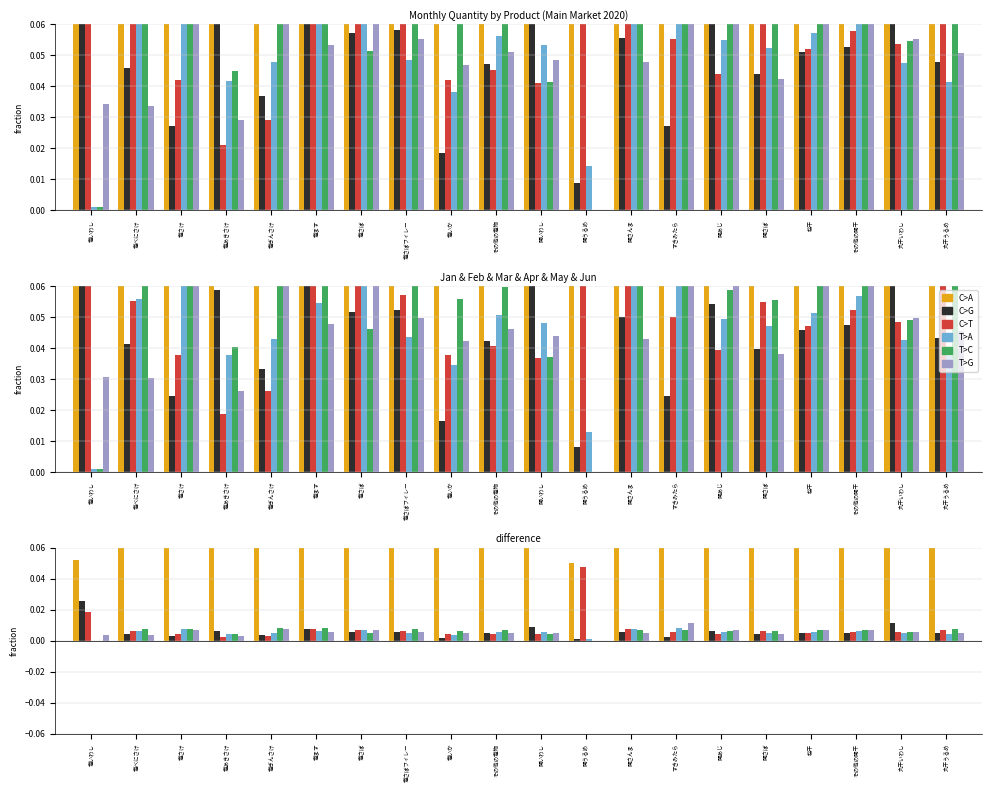

What is the label of the 1st bar from the right?

丸干うるめ